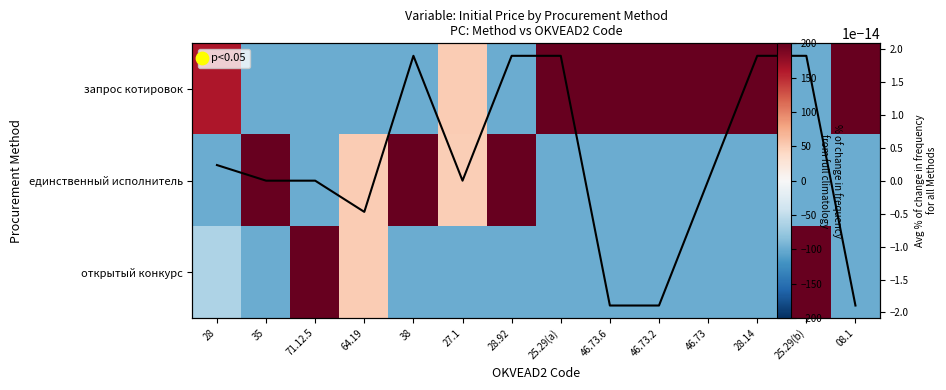

How many series are shown in this chart?

3